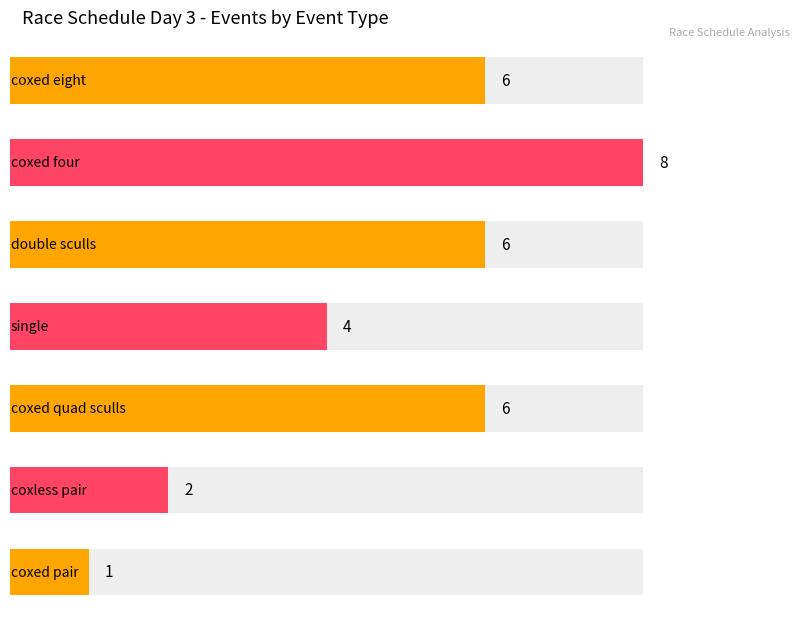

The final B series shows 7 at Double. True or false?

False